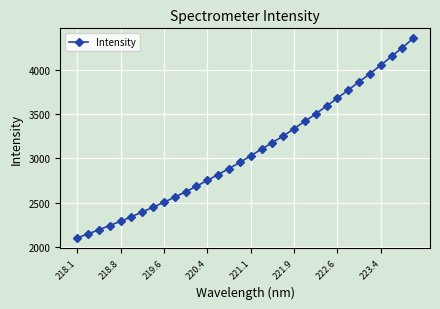

What is the difference between the maximum and minimum values?

2266.1